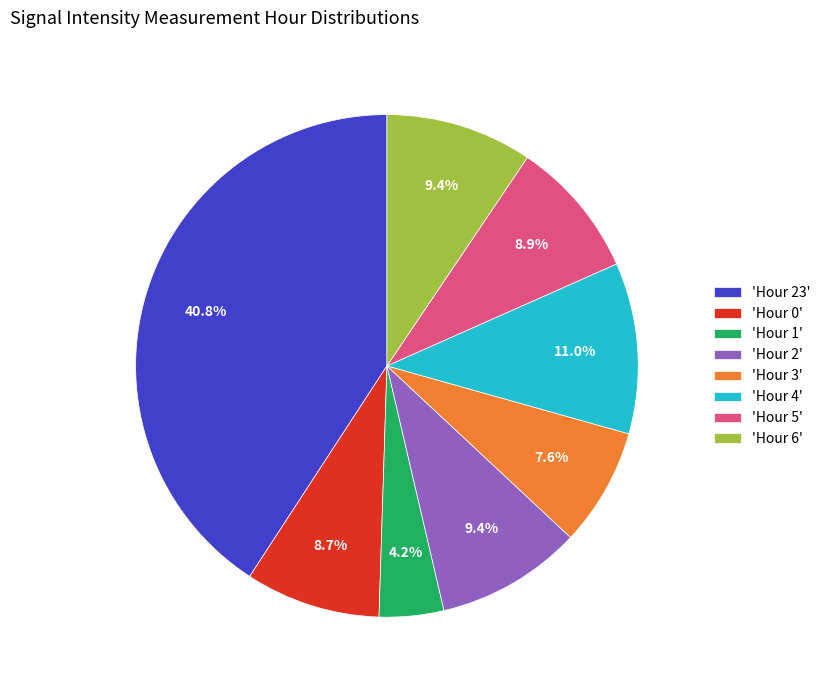

Between 'Hour 0' and 'Hour 3', which is larger?

'Hour 0'